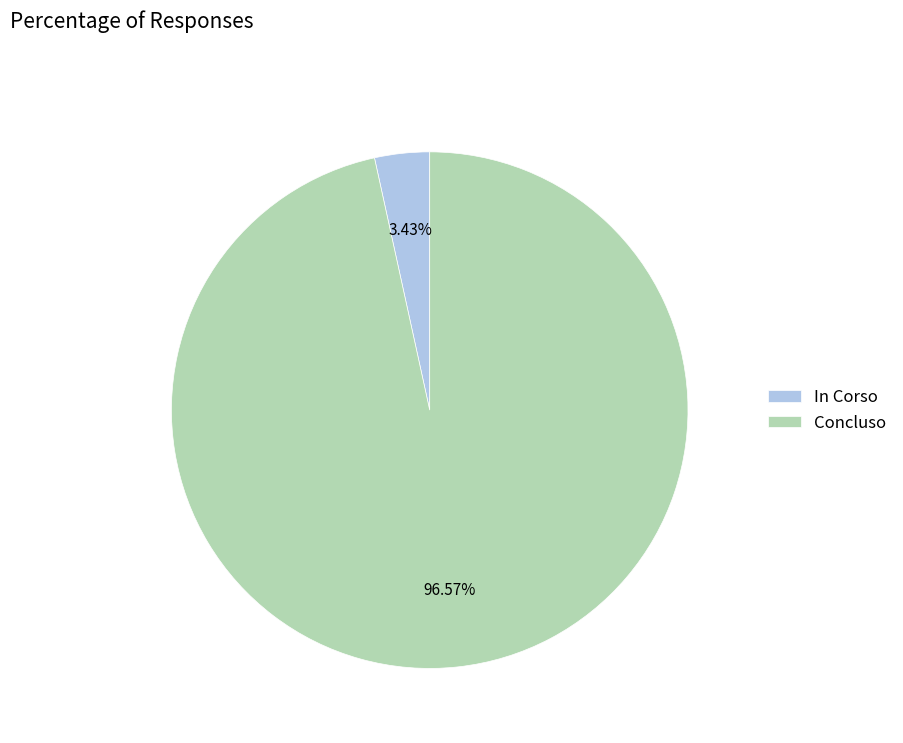

Do Concluso and In Corso together represent more than half of the pie?

Yes